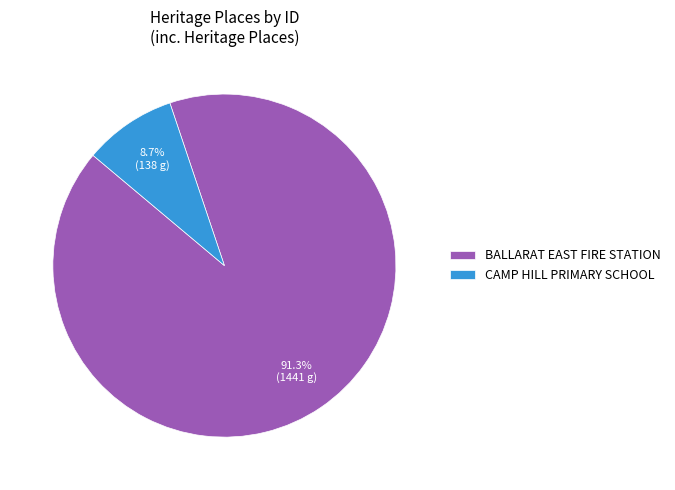

Which slice is the smallest?

CAMP HILL PRIMARY SCHOOL